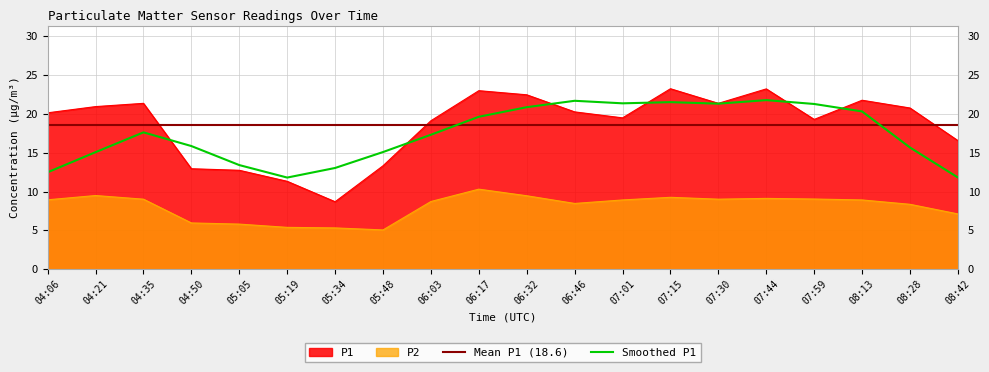

Which series has the widest spread of values?

P1